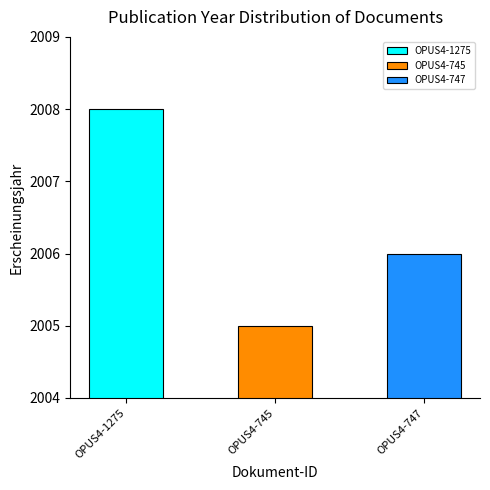

What is the change in value from OPUS4-745 to OPUS4-747?

+1